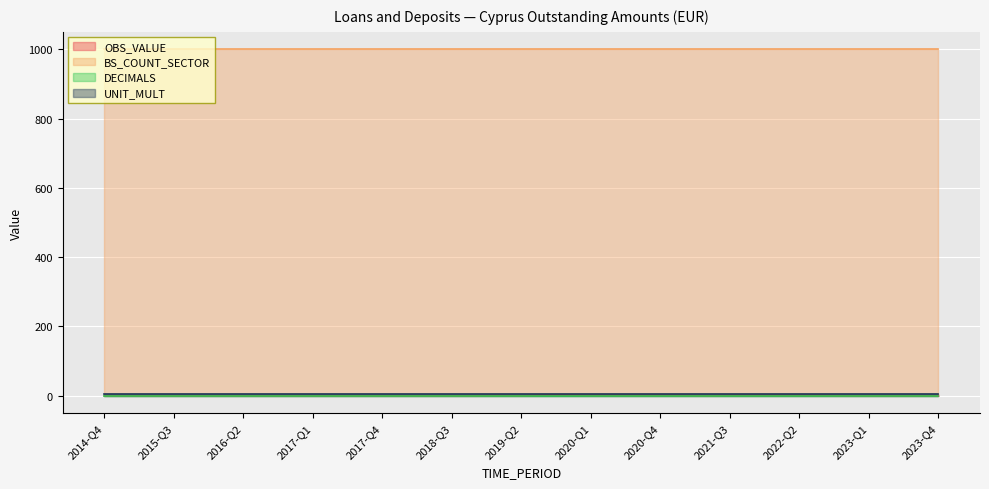

What is the label of the 20th point from the left?

2019-Q3